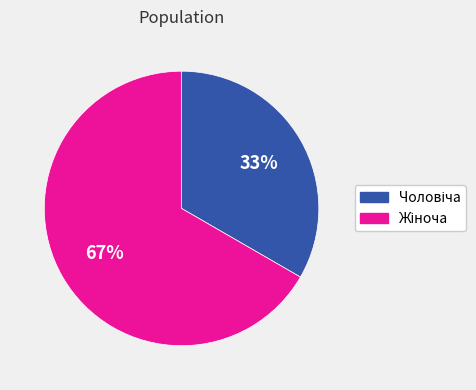

Does any single category account for the majority?

Yes